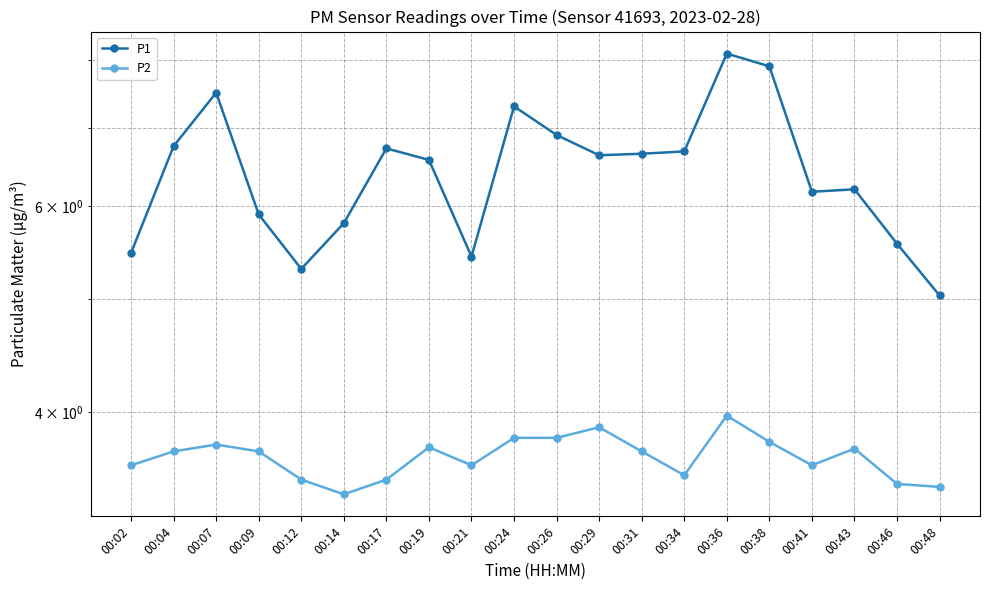

Rank the series by their average value, from lowest to highest.

P2, P1